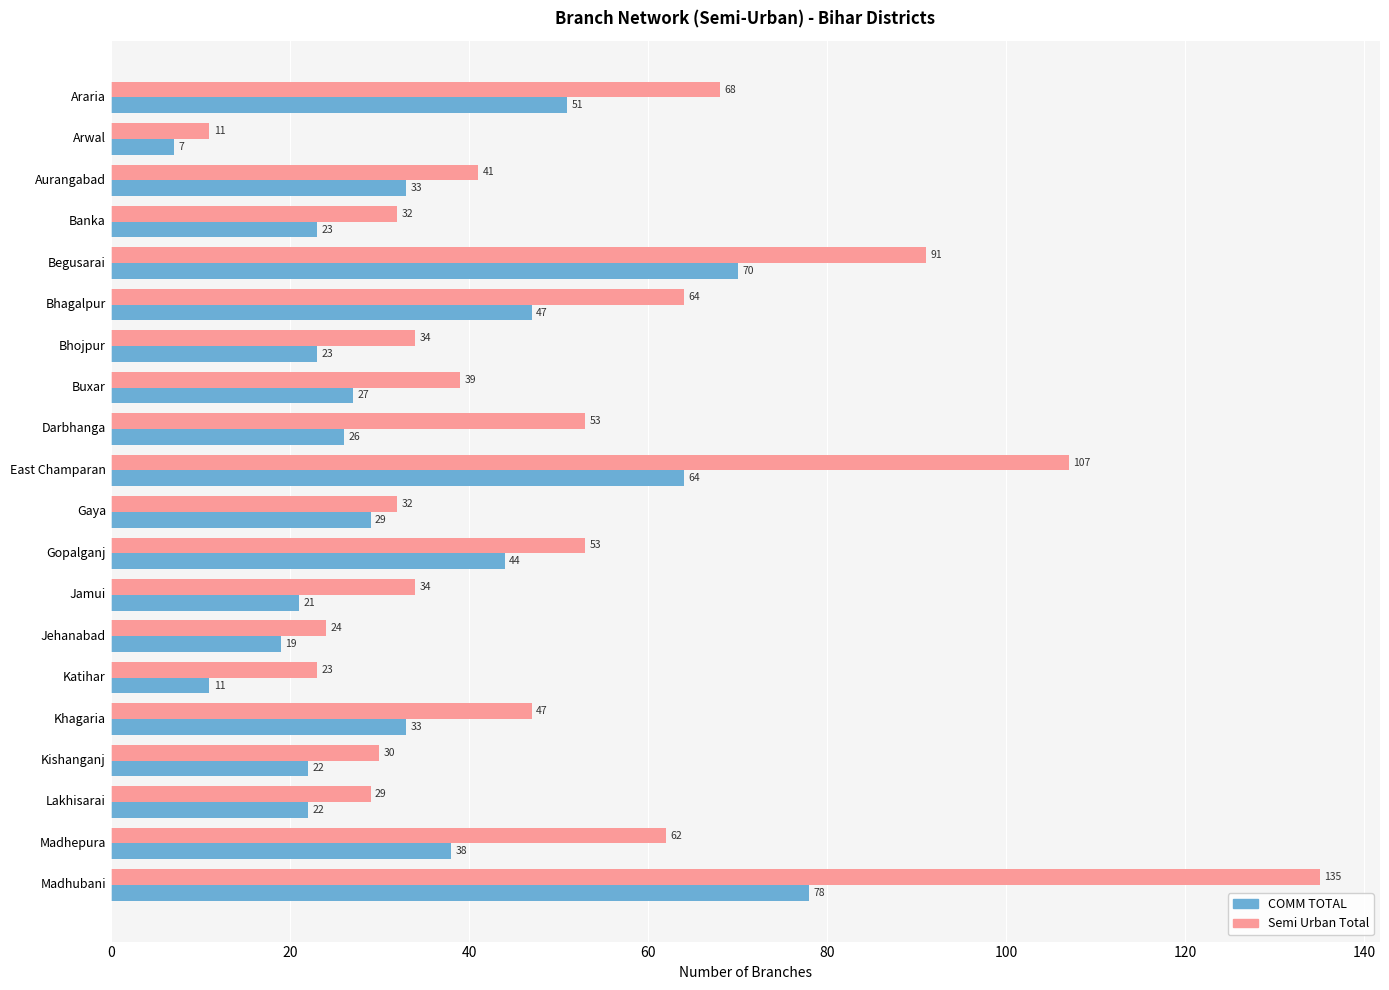

At Lakhisarai, list the series in order from smallest to largest.

COMM TOTAL, Semi Urban Total